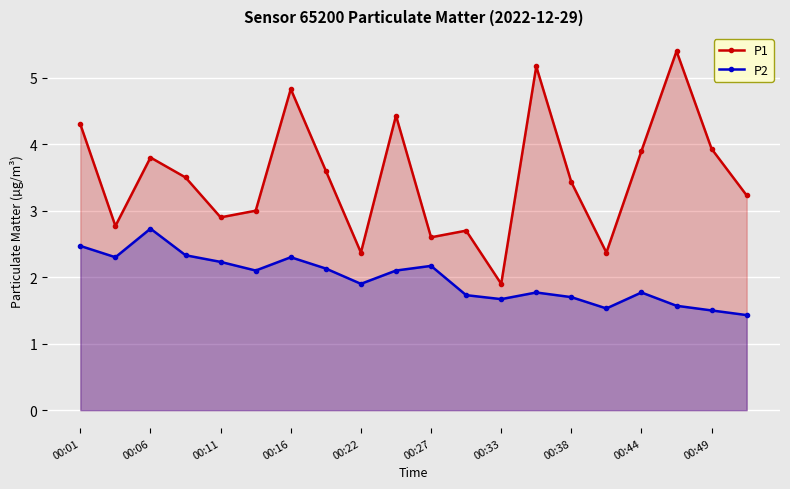

The value of P1 at 11 is 2.7. True or false?

True